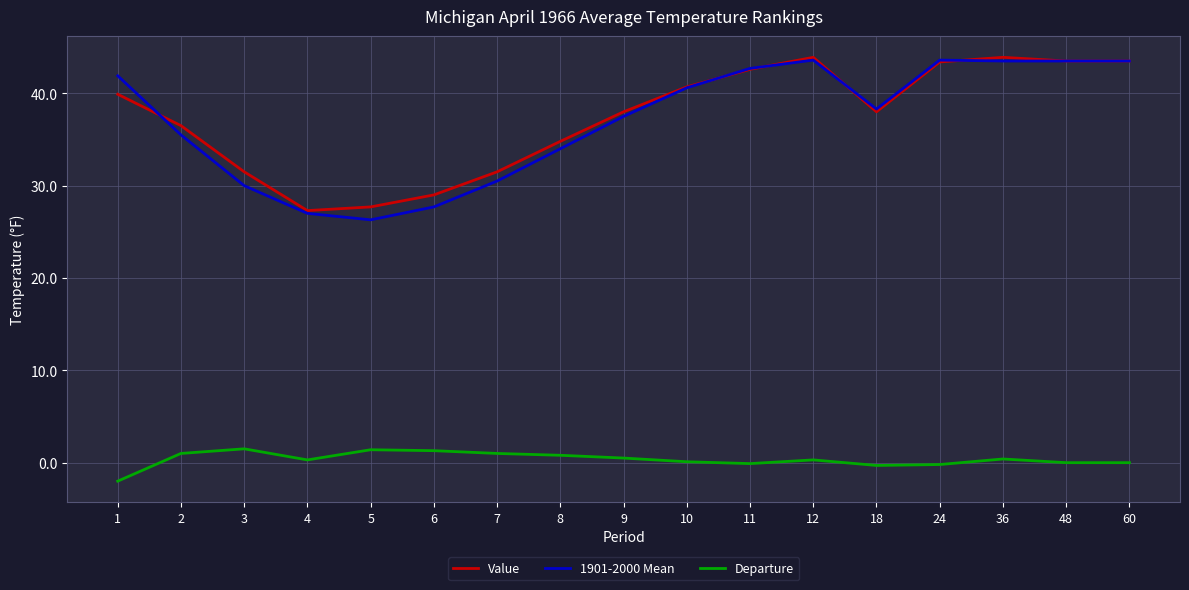

What is the smallest value displayed?

-2.0